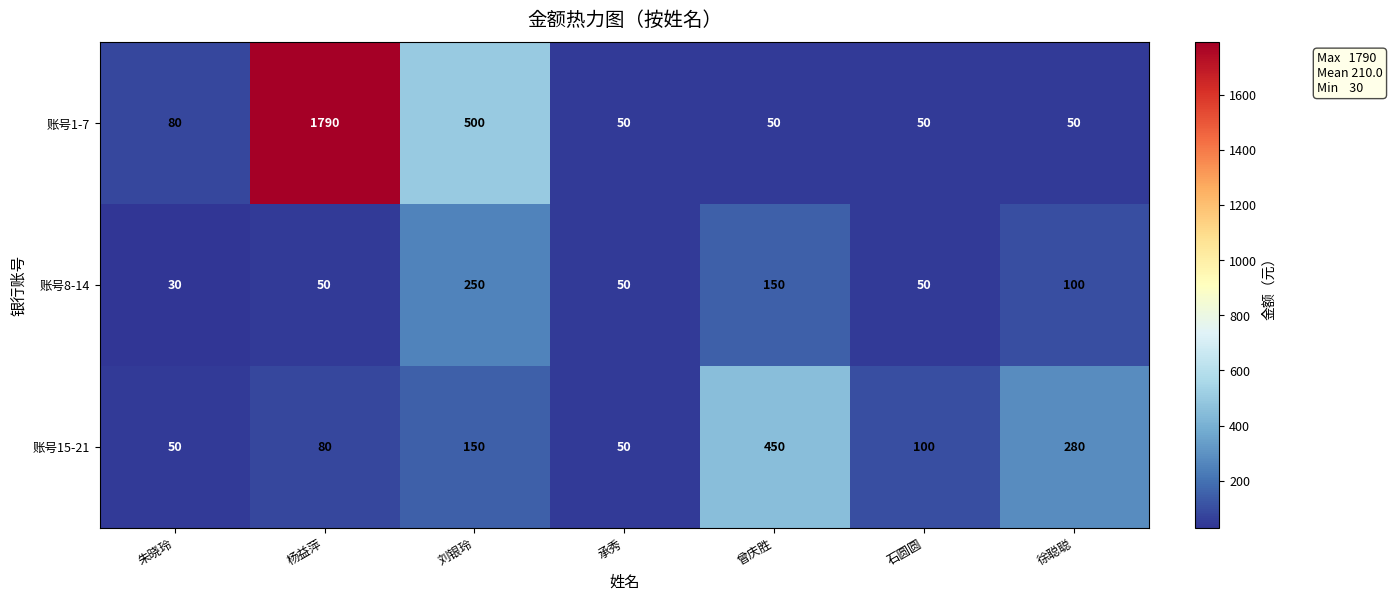

What is the sum of all 账号1-7 values?

2570